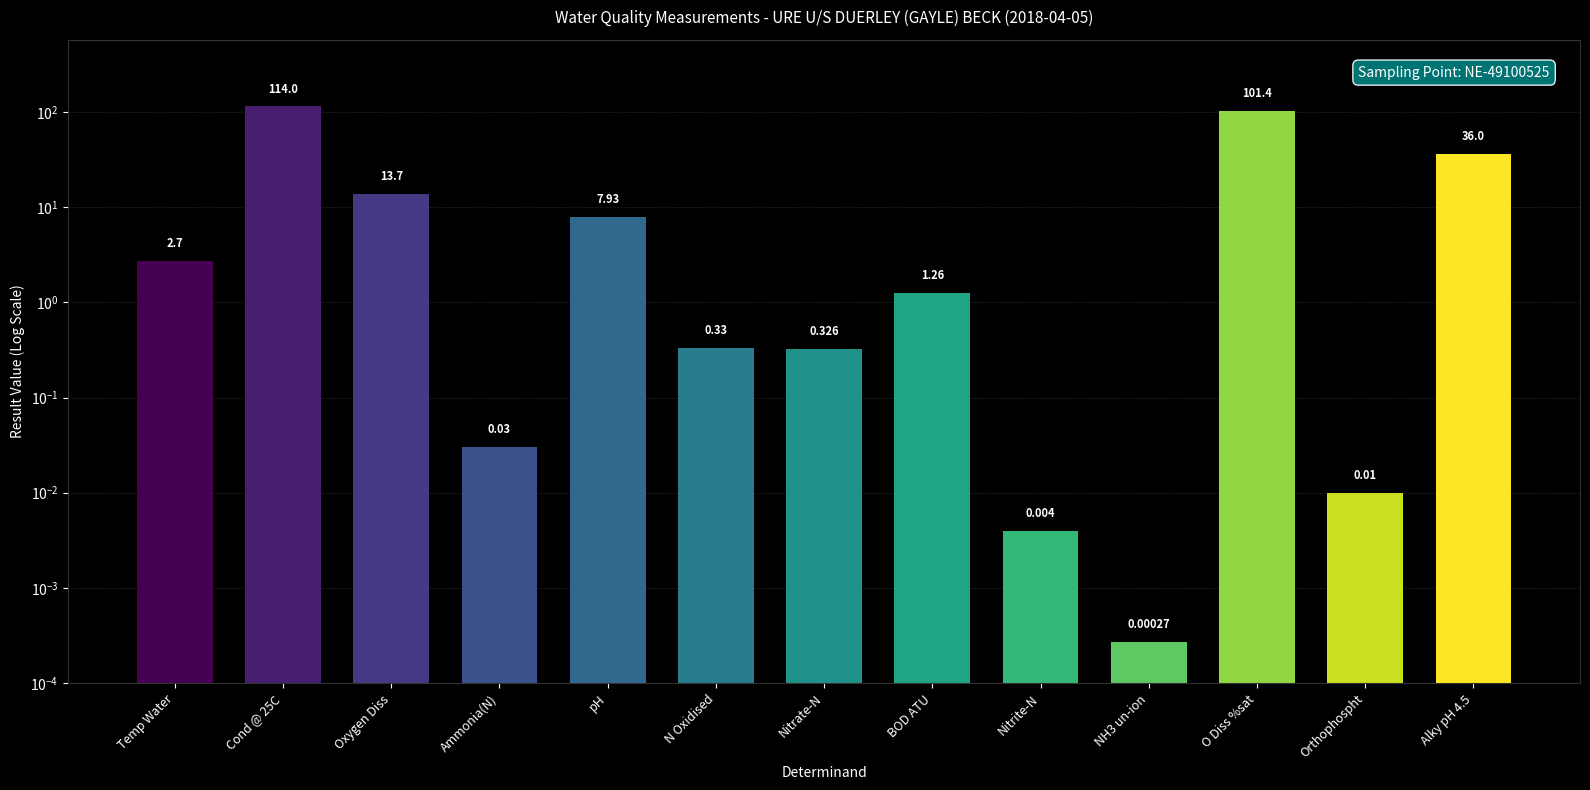

Reading right to left, transcribe all the data shown in this chart.

36.0	0.0	101.4	0.0	0.0	1.3	0.3	0.3	7.9	0.0	13.7	114.0	2.7